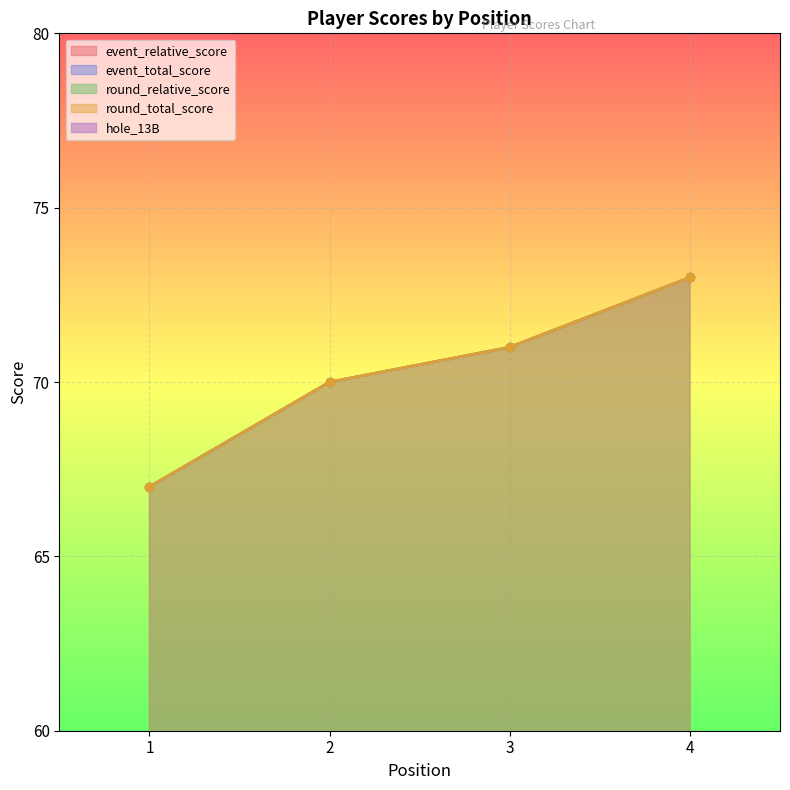

Reading left to right, transcribe all the data shown in this chart.

event_relative_score: 3	6	7	9
event_total_score: 67	70	71	73
round_relative_score: 3	6	7	9
round_total_score: 67	70	71	73
hole_13B: 5	3	3	4